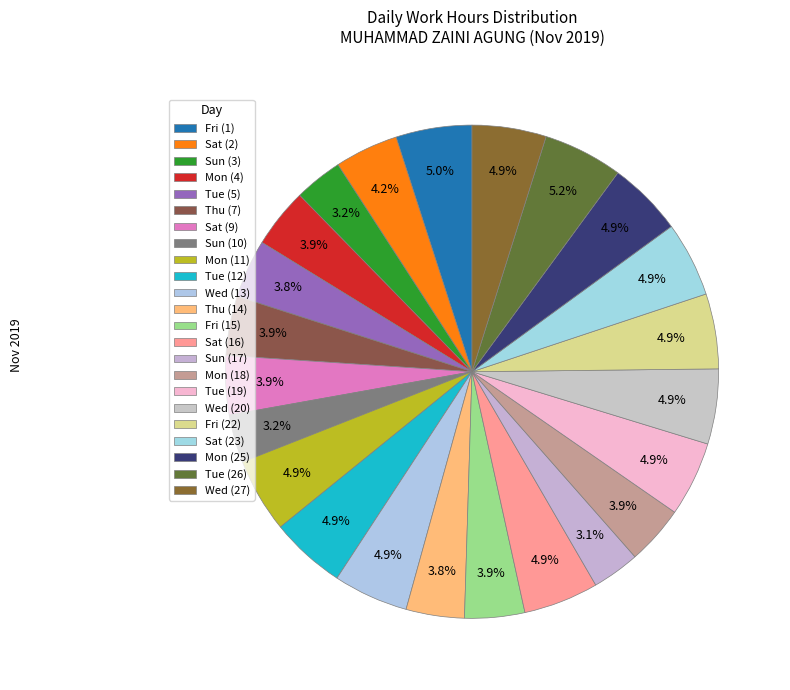

The Fri (1) slice represents 5% of the pie. True or false?

True